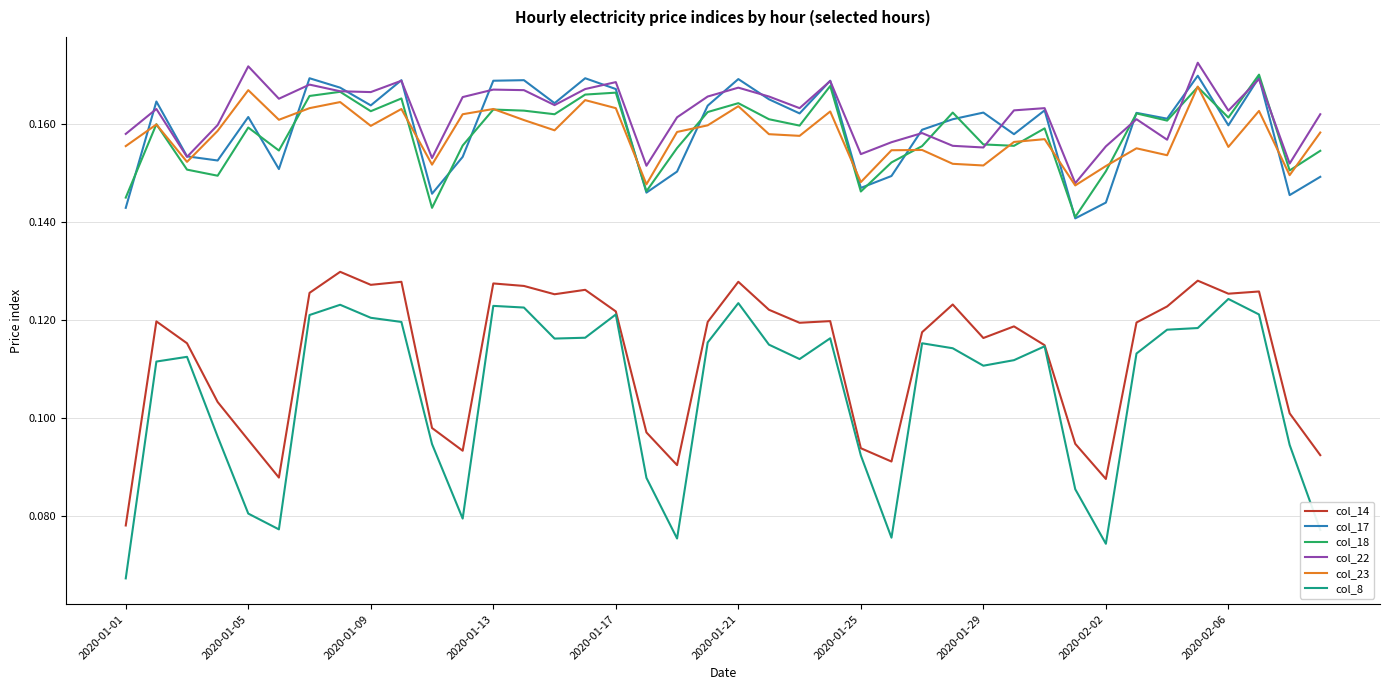

True or false: col_23 and col_14 intersect in this chart.

False